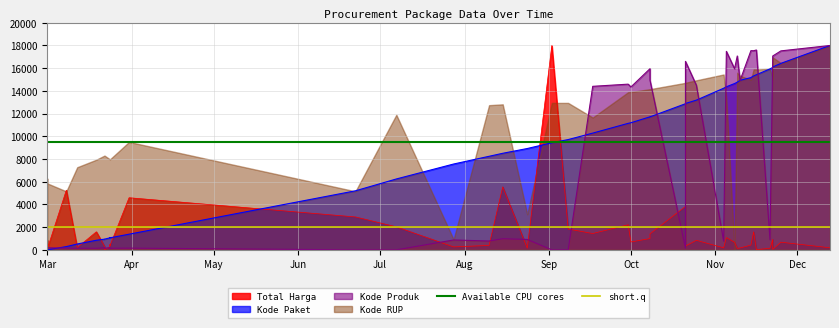

What is the value of the short.q point at the 2nd from the left?

2000